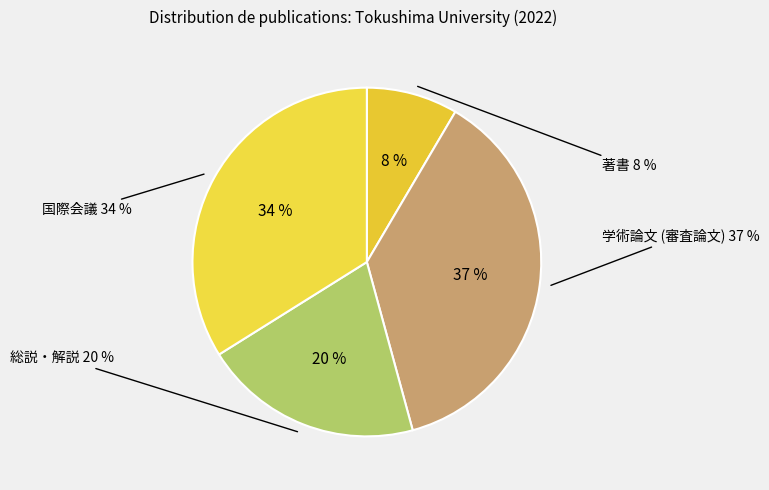

How many slices are in this pie chart?

4